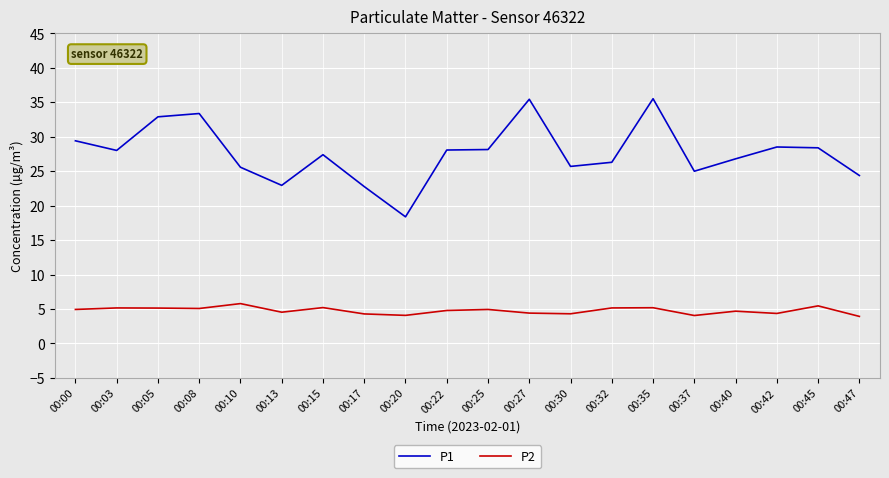

What value does the P2 series have at 00:03?

5.2